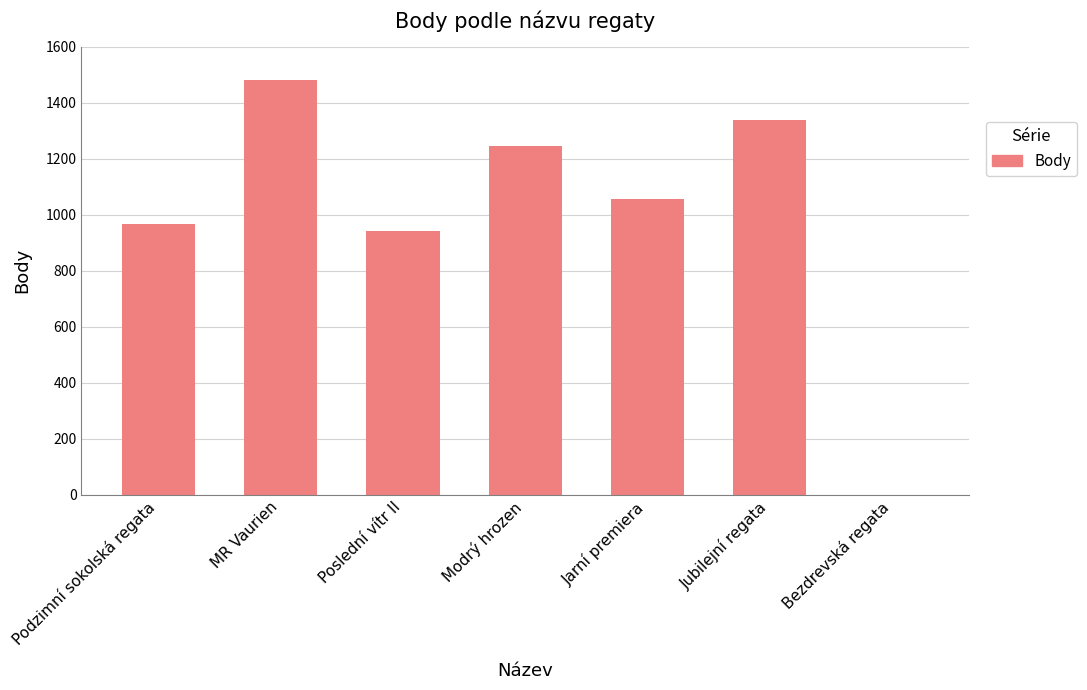

What is the maximum value shown in the chart?

1483